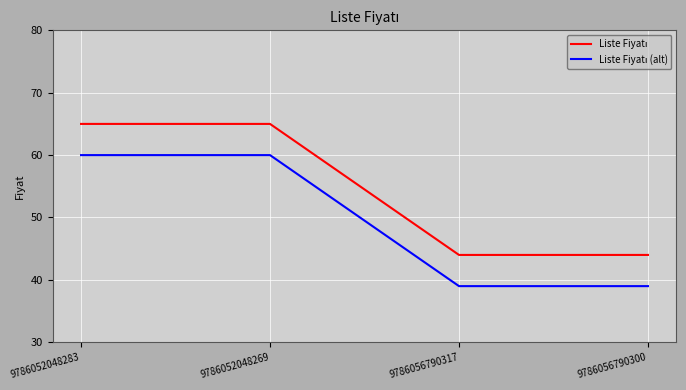

What is the difference between the highest and lowest values at 9786052048283?

5